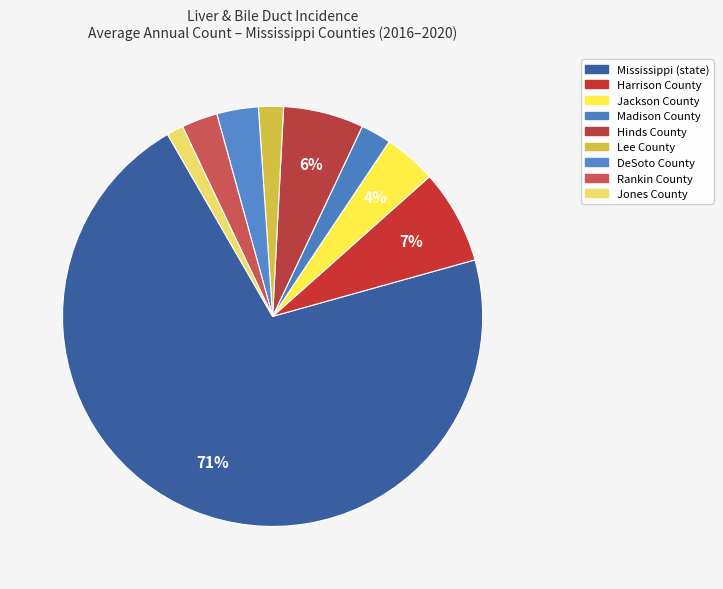

How many segments does this pie chart have?

9